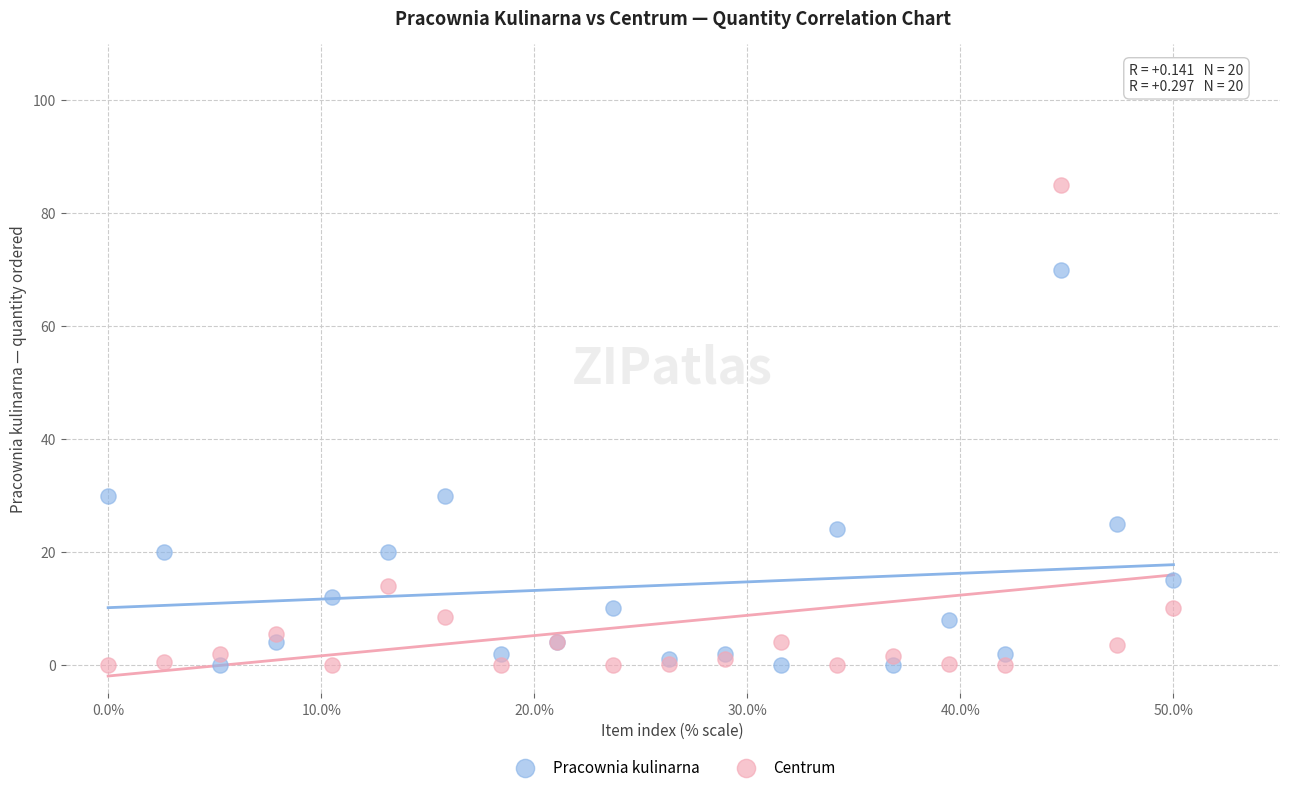

Which series has the widest spread of Y values?

Centrum